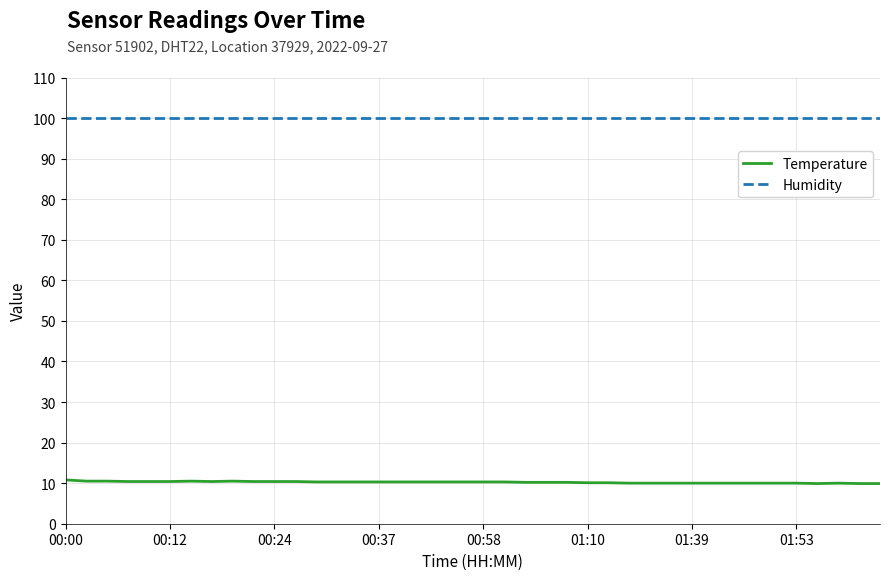

What is the difference between the maximum and second lowest values in the Temperature series?

0.9